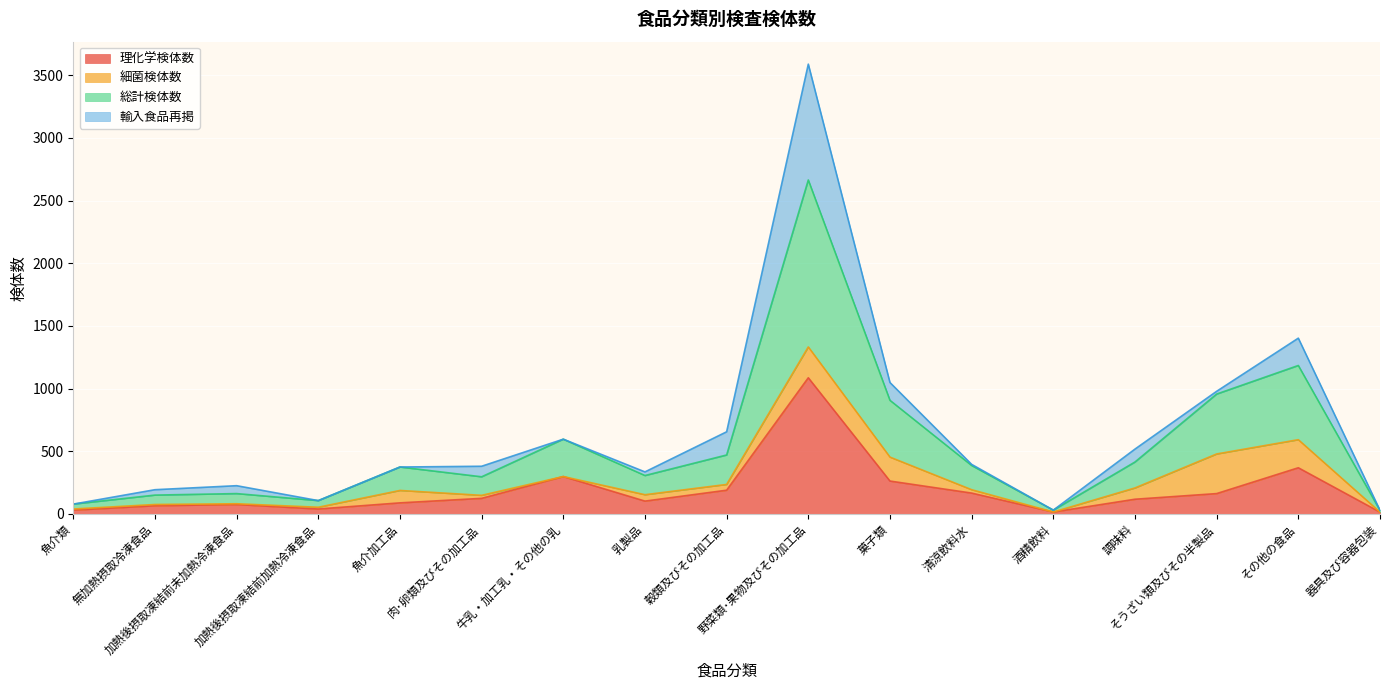

What is the difference between the 総計検体数 values at 魚介加工品 and そうざい類及びその半製品?

291